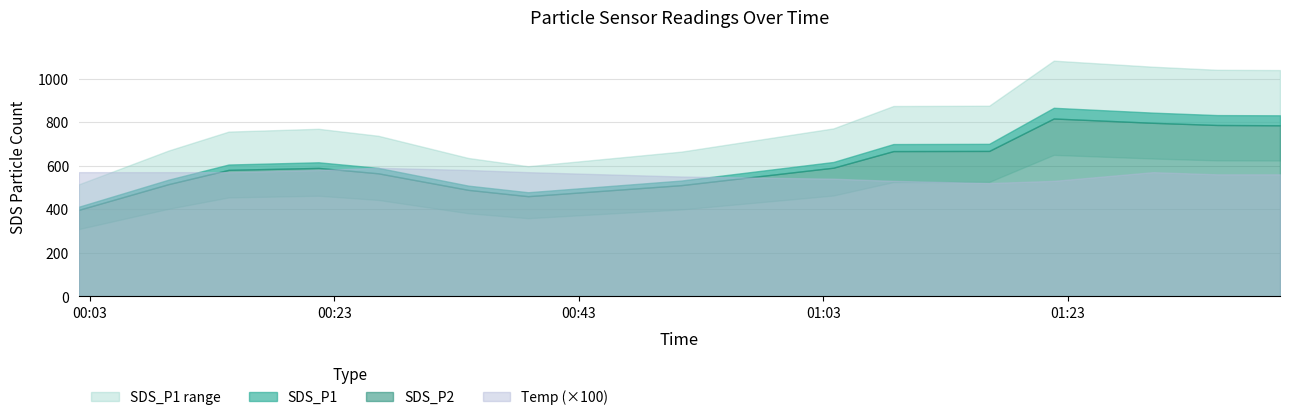

Which series has the largest range (max minus min)?

SDS_P1